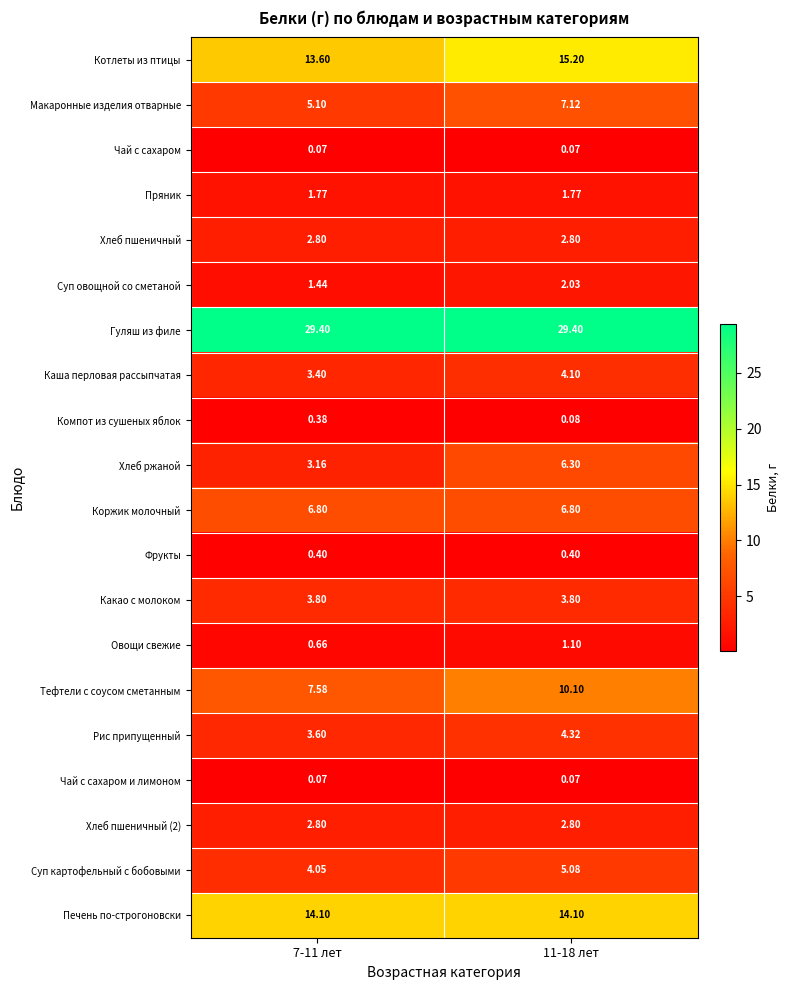

Which series has the largest total across all categories?

Гуляш из филе